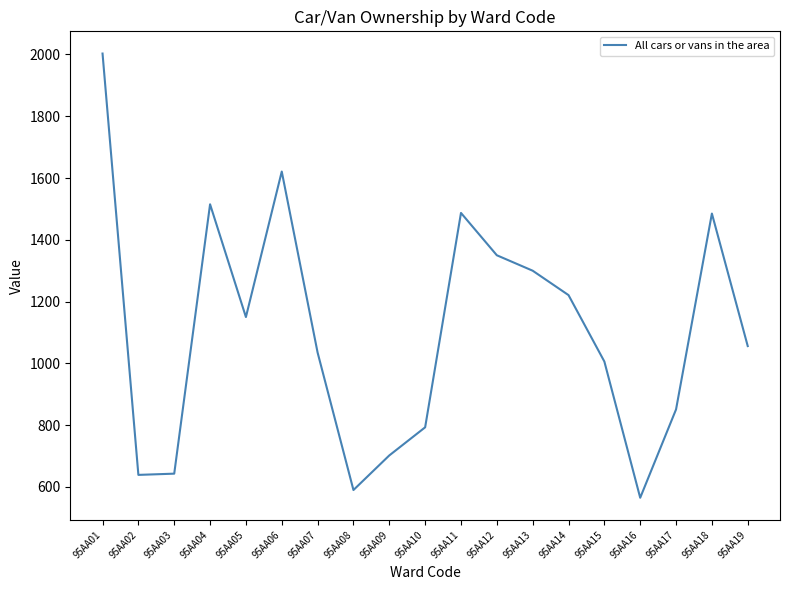

What is the greatest value displayed?

2003